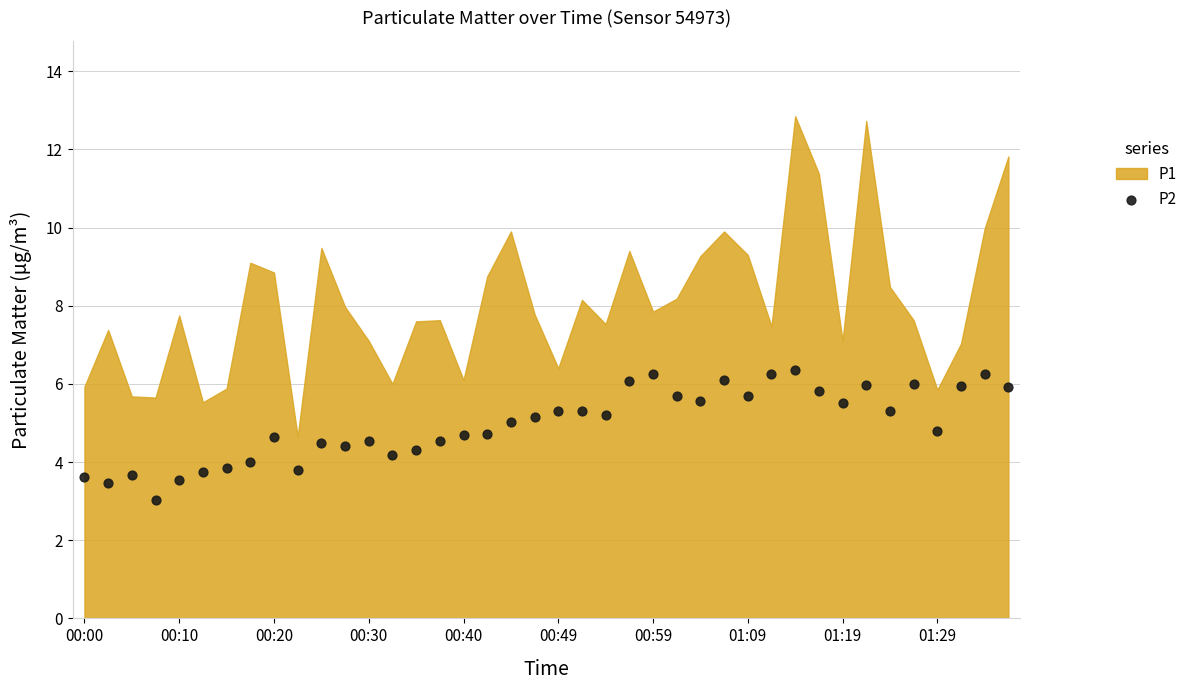

What is the range of Y values (max minus min)?

3.3